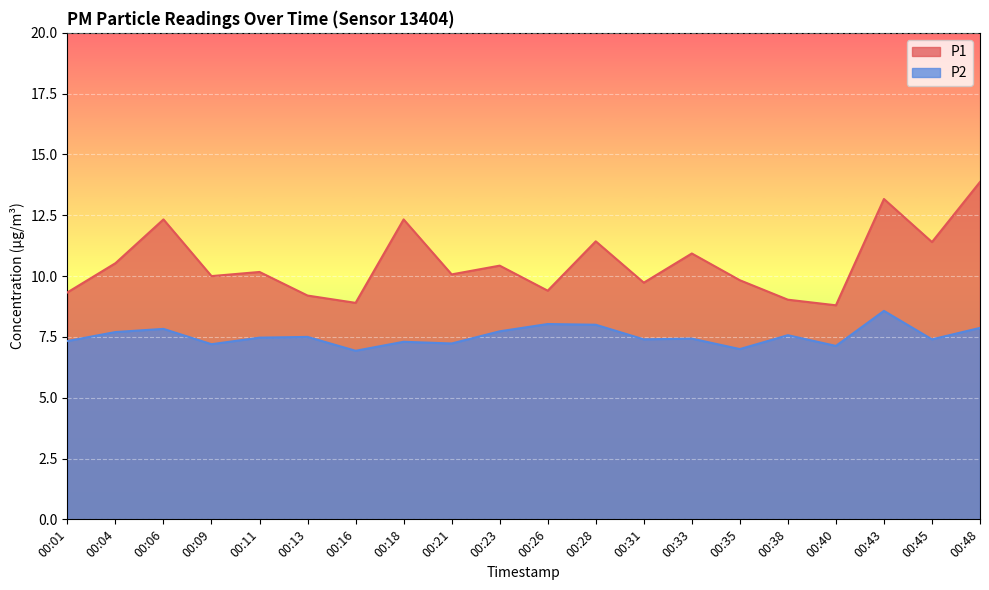

How many data points does each series have?

20